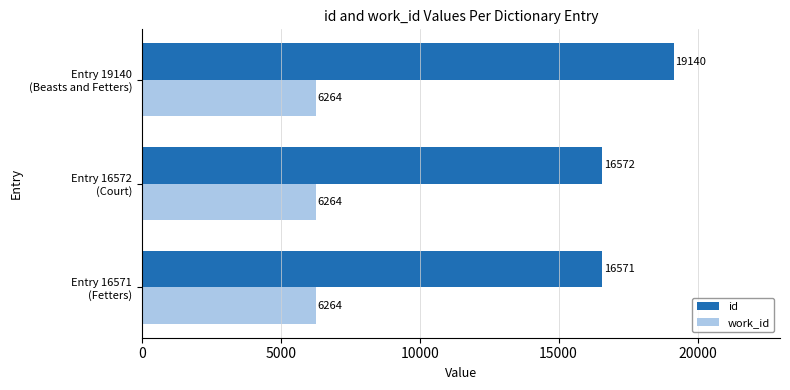

At how many categories does at least one series exceed 10548?

3